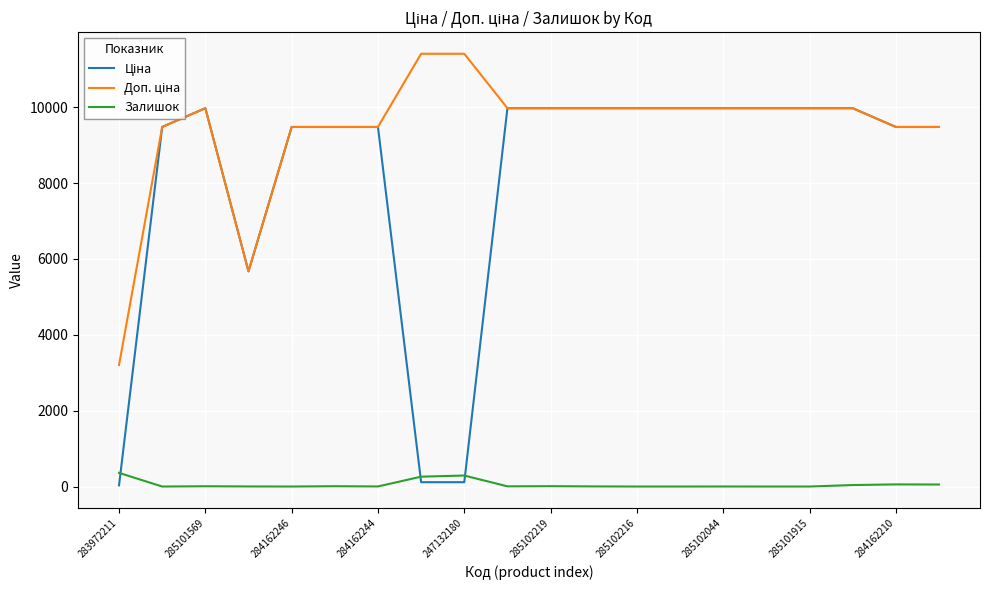

How many lines are shown in the chart?

3